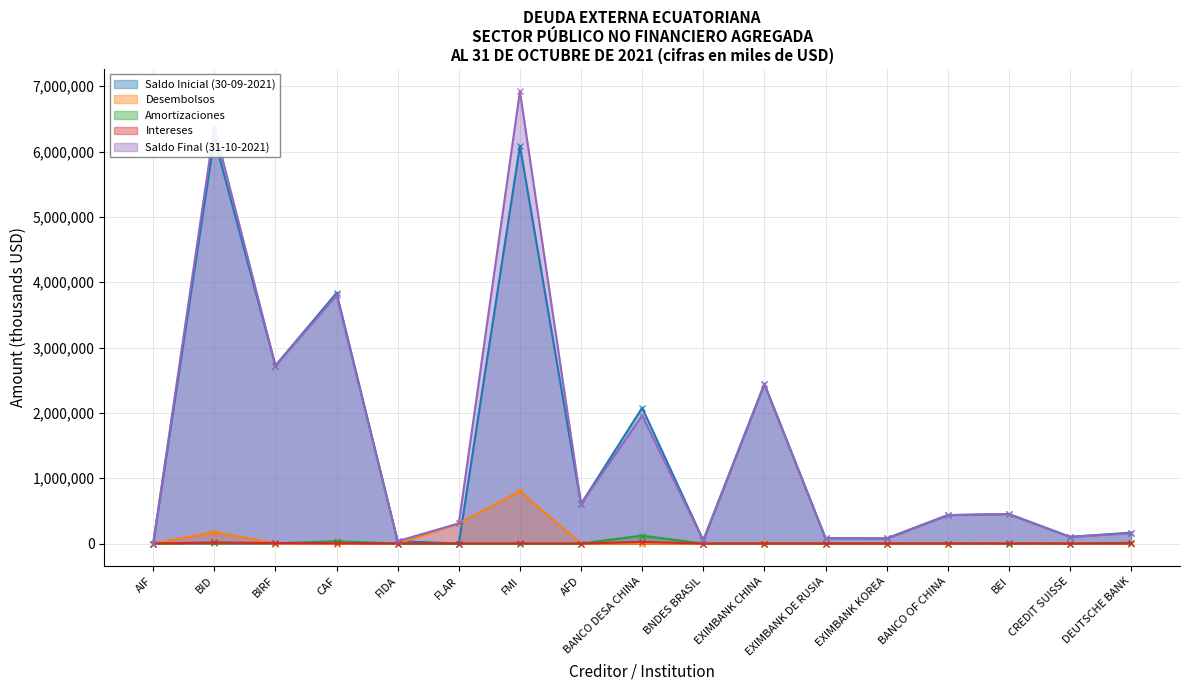

Reading left to right, transcribe all the data shown in this chart.

Saldo Inicial (30-09-2021): AIF=262.8	BID=6205661.3	BIRF=2723281.4	CAF=3835529.8	FIDA=37093.2	FLAR=0.0	FMI=6088220.4	AFD=605299.4	BANCO DESA CHINA=2077483.3	BNDES BRASIL=48766.1	EXIMBANK CHINA=2441694.4	EXIMBANK DE RUSIA=82654.7	EXIMBANK KOREA=77040.4	BANCO OF CHINA=434902.0	BEI=451445.1	CREDIT SUISSE=102249.6	DEUTSCHE BANK=166965.9
Desembolsos: AIF=0.0	BID=177000.2	BIRF=0.0	CAF=0.0	FIDA=0.0	FLAR=308000.0	FMI=802006.4	AFD=0.0	BANCO DESA CHINA=0.0	BNDES BRASIL=0.0	EXIMBANK CHINA=962.8	EXIMBANK DE RUSIA=0.0	EXIMBANK KOREA=0.0	BANCO OF CHINA=0.0	BEI=0.0	CREDIT SUISSE=0.0	DEUTSCHE BANK=0.0
Amortizaciones: AIF=65.7	BID=6548.8	BIRF=4246.0	CAF=34986.2	FIDA=0.0	FLAR=0.0	FMI=0.0	AFD=0.0	BANCO DESA CHINA=120946.3	BNDES BRASIL=0.0	EXIMBANK CHINA=0.0	EXIMBANK DE RUSIA=0.0	EXIMBANK KOREA=0.0	BANCO OF CHINA=0.0	BEI=0.0	CREDIT SUISSE=0.0	DEUTSCHE BANK=12357.1
Intereses: AIF=0.0	BID=16624.0	BIRF=7784.2	CAF=3739.8	FIDA=0.0	FLAR=0.0	FMI=714.0	AFD=0.0	BANCO DESA CHINA=24425.8	BNDES BRASIL=0.0	EXIMBANK CHINA=0.0	EXIMBANK DE RUSIA=0.0	EXIMBANK KOREA=0.0	BANCO OF CHINA=0.0	BEI=553.1	CREDIT SUISSE=0.0	DEUTSCHE BANK=1427.0
Saldo Final (31-10-2021): AIF=197.1	BID=6376116.6	BIRF=2719035.4	CAF=3800543.6	FIDA=37186.6	FLAR=308000.0	FMI=6920288.2	AFD=605299.4	BANCO DESA CHINA=1959566.5	BNDES BRASIL=48766.1	EXIMBANK CHINA=2443831.3	EXIMBANK DE RUSIA=82654.7	EXIMBANK KOREA=78874.8	BANCO OF CHINA=434902.0	BEI=451445.1	CREDIT SUISSE=103857.0	DEUTSCHE BANK=154608.7